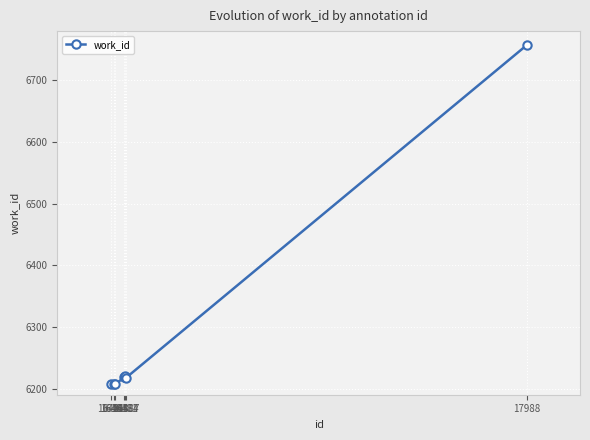

True or false: there are more than 2 points higher than both neighbors.

False